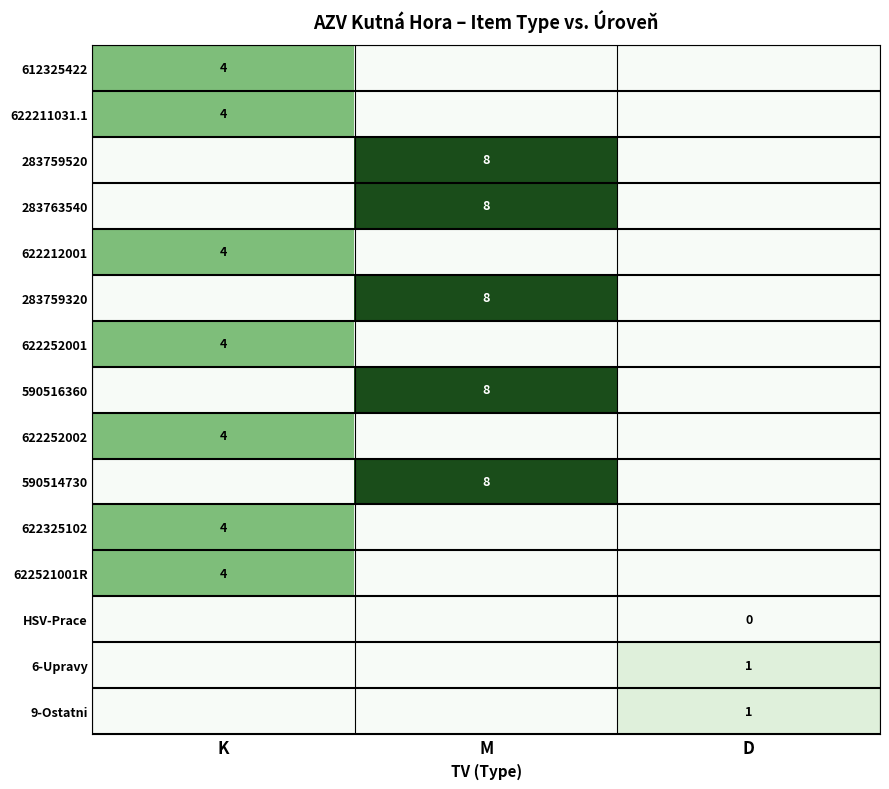

At which category is the sum across all series the highest?

M